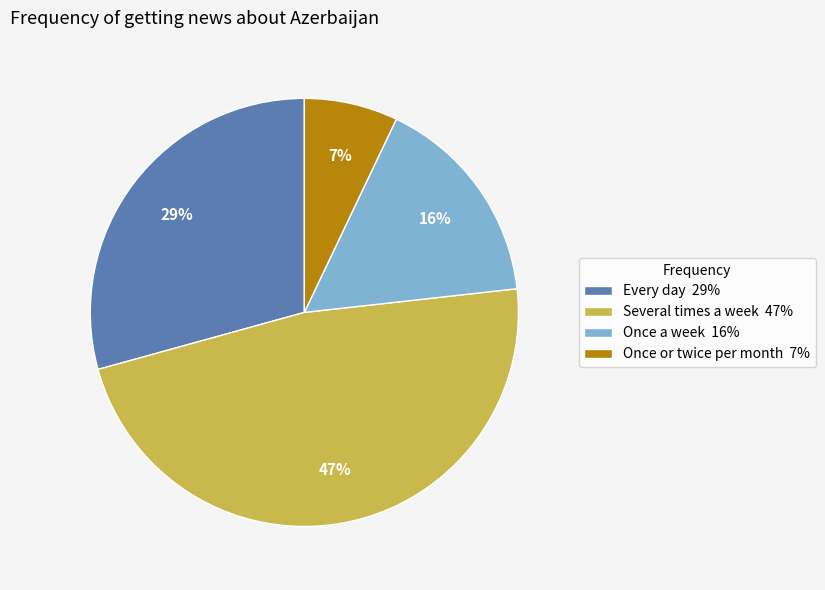

Combined, do Once or twice per month 7% and Several times a week 47% account for over 50%?

Yes